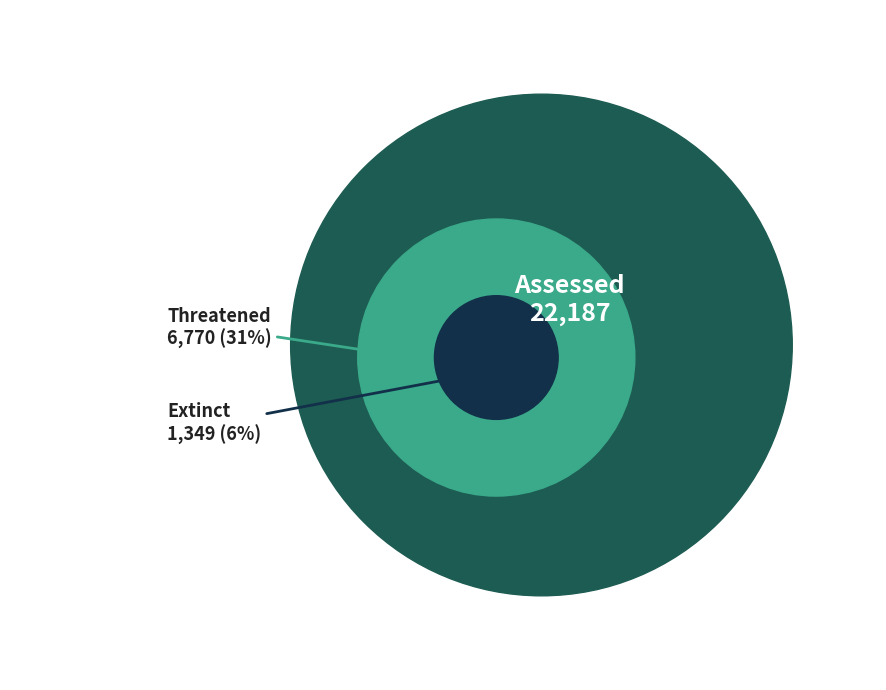

Is there any slice that represents more than half of the pie?

No